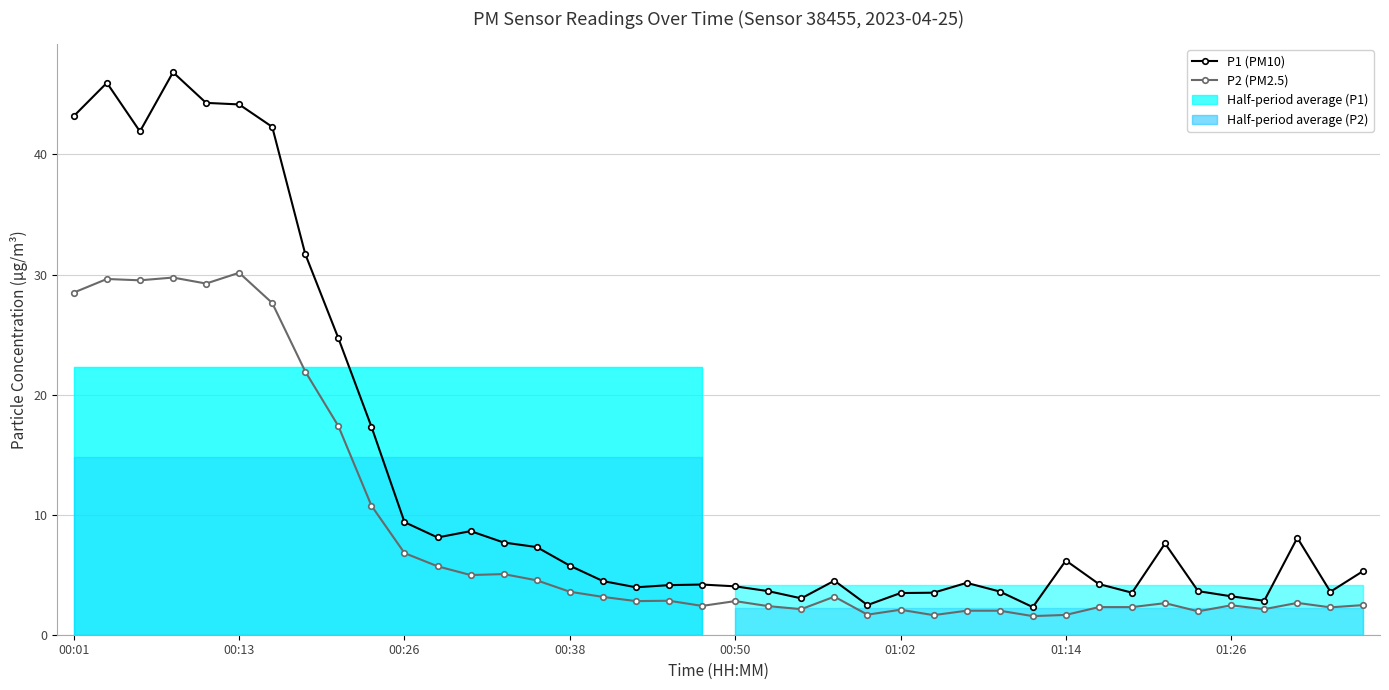

True or false: P1 (PM10) and P2 (PM2.5) cross at least once.

False